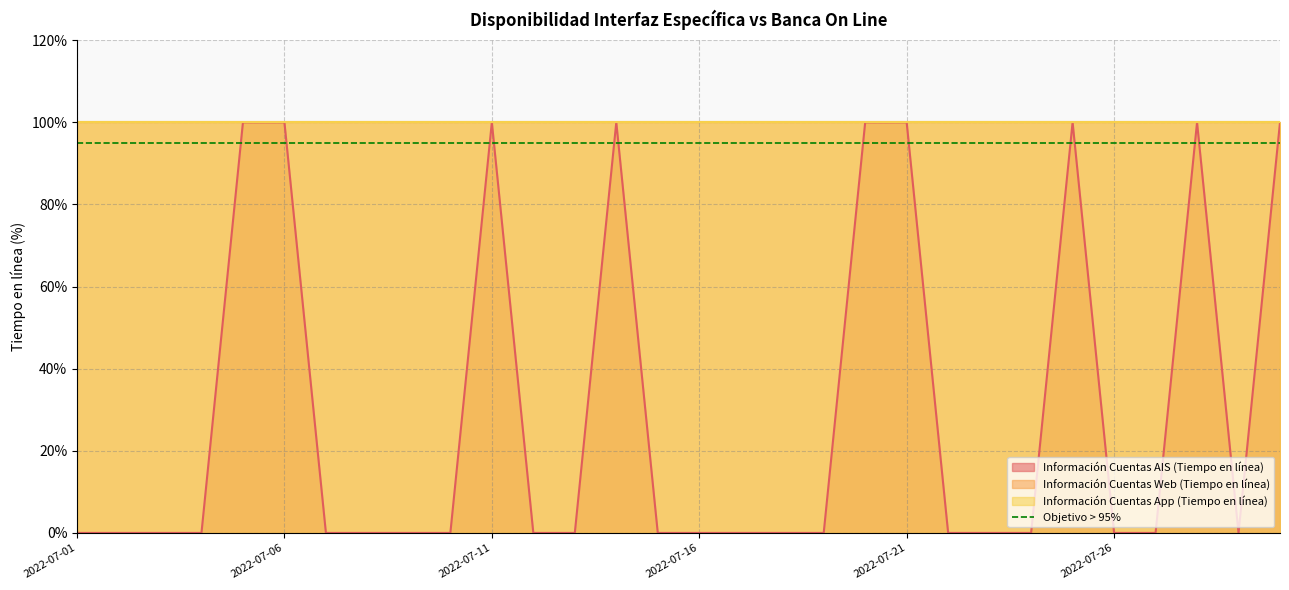

True or false: Información Cuentas AIS (Tiempo en línea) and Información Cuentas App (Tiempo en línea) intersect in this chart.

False